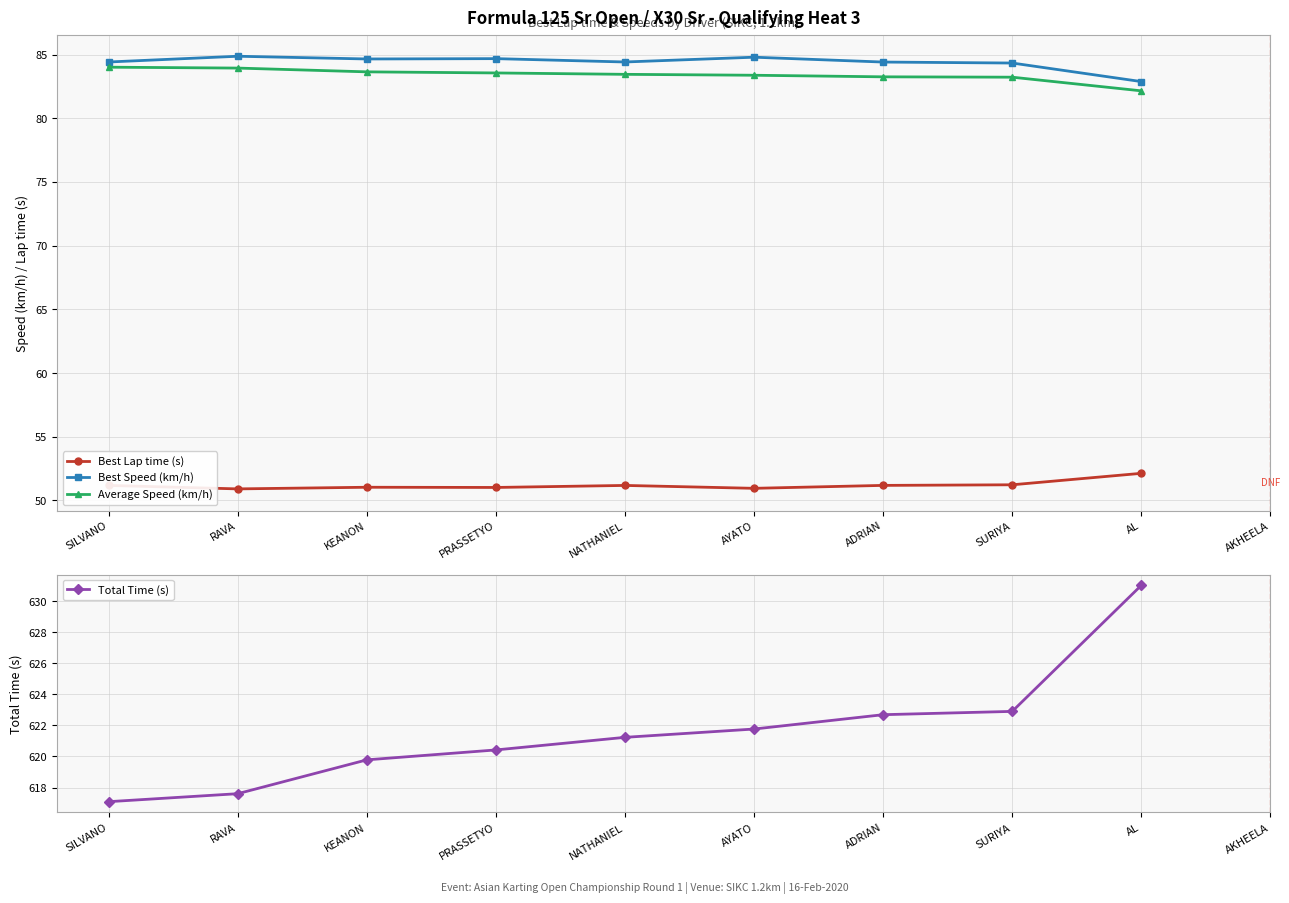

At which category does Best Speed (km/h) reach its first local peak?

RAVA